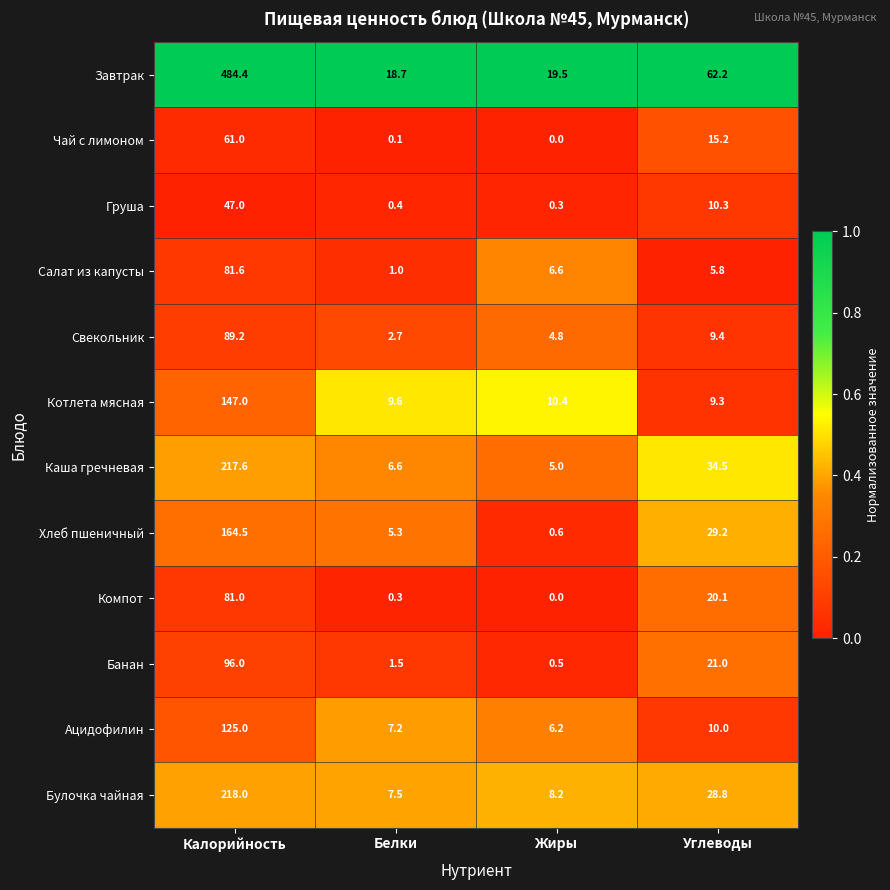

At Углеводы, list the series in order from smallest to largest.

Салат из капусты, Котлета мясная, Свекольник, Ацидофилин, Груша, Чай с лимоном, Компот, Банан, Булочка чайная, Хлеб пшеничный, Каша гречневая, Завтрак